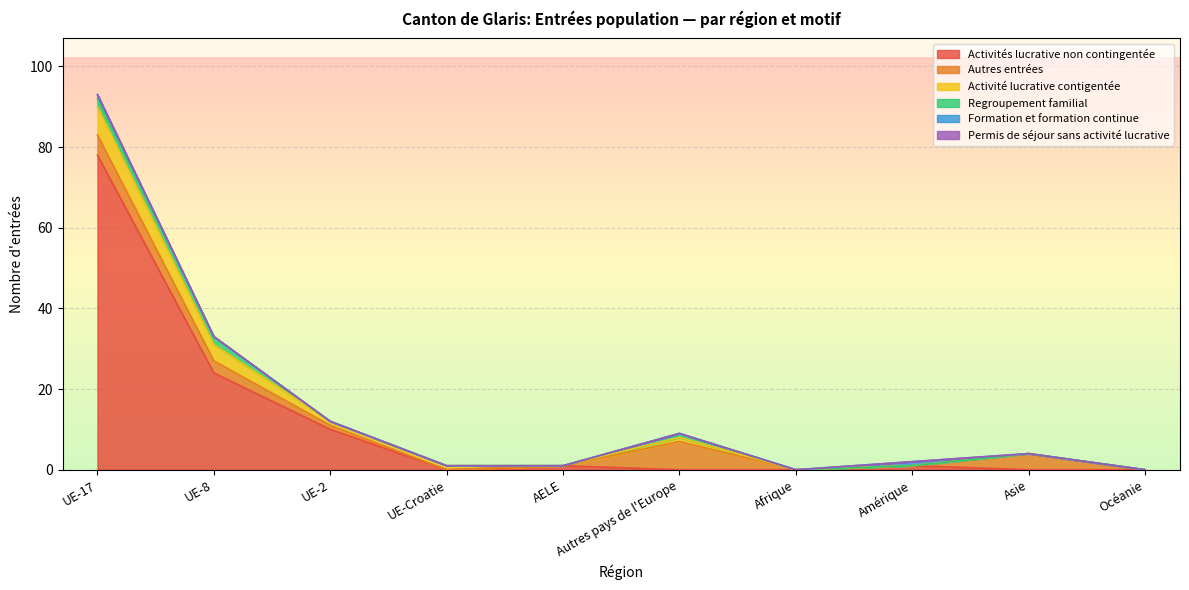

True or false: Formation et formation continue and Activités lucrative non contingentée intersect in this chart.

False